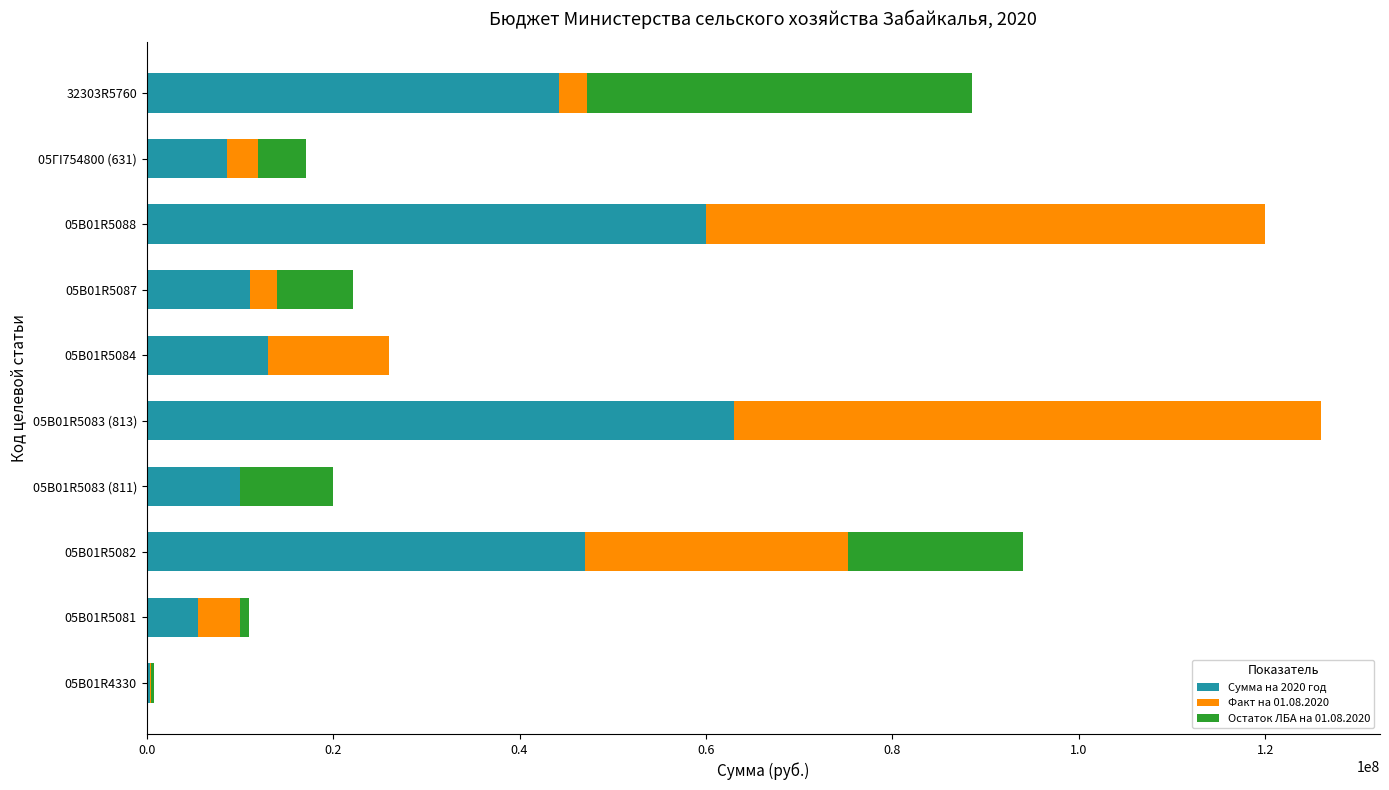

What is the sum of all Сумма на 2020 год values?

262743500.0